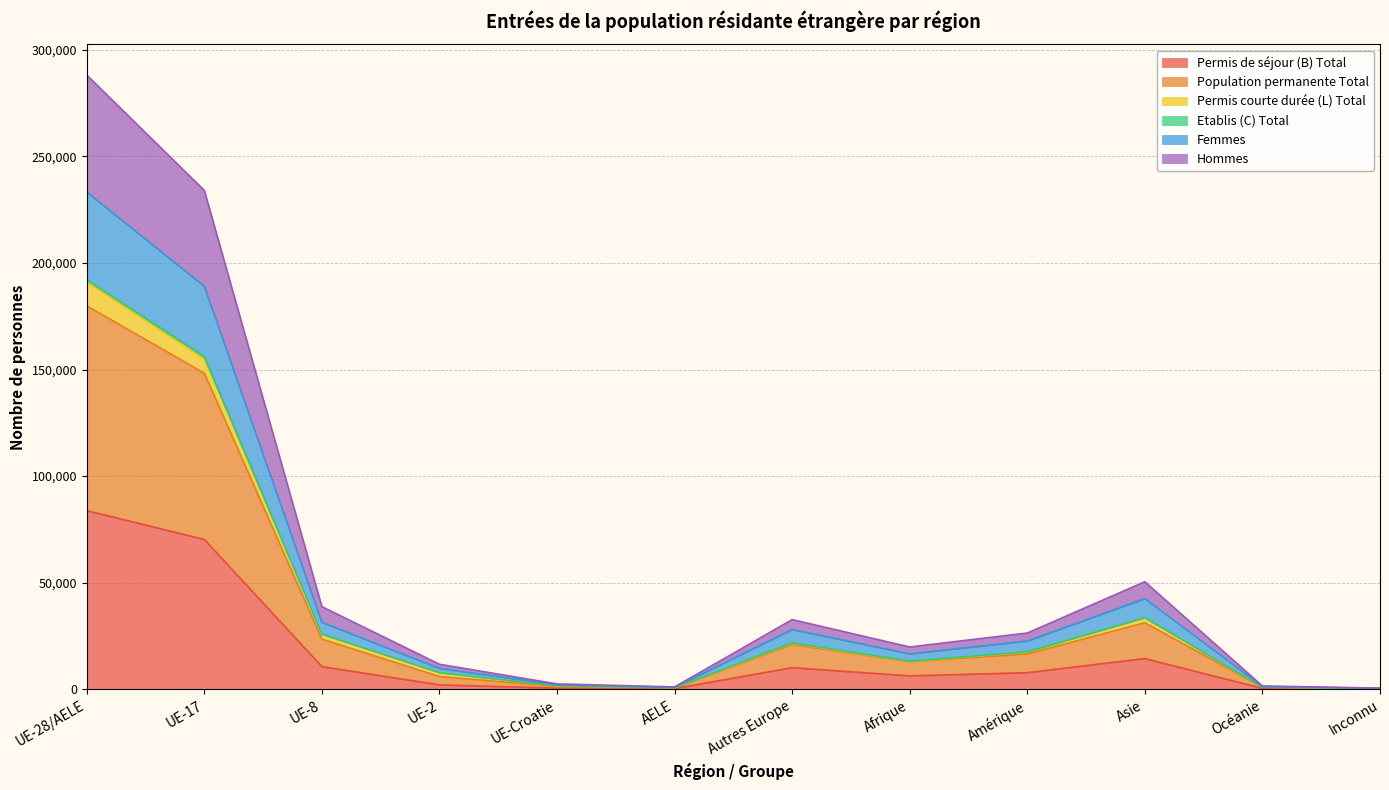

Where does the Femmes series first go above 22632?

UE-28/AELE